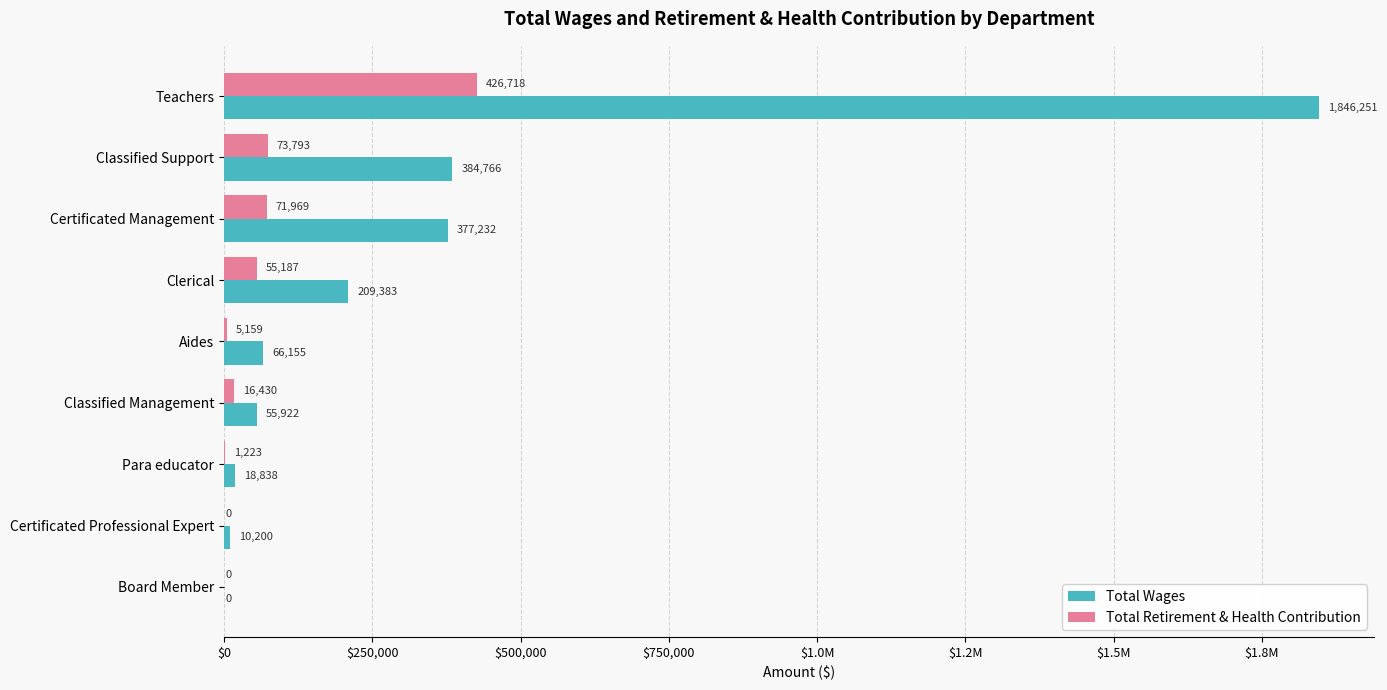

What are all the series names shown in the legend?

Total Wages, Total Retirement & Health Contribution